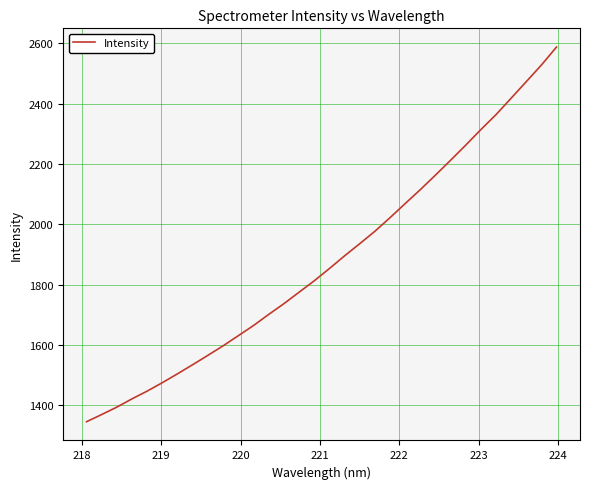

What is the difference between the maximum and minimum values?

1241.8